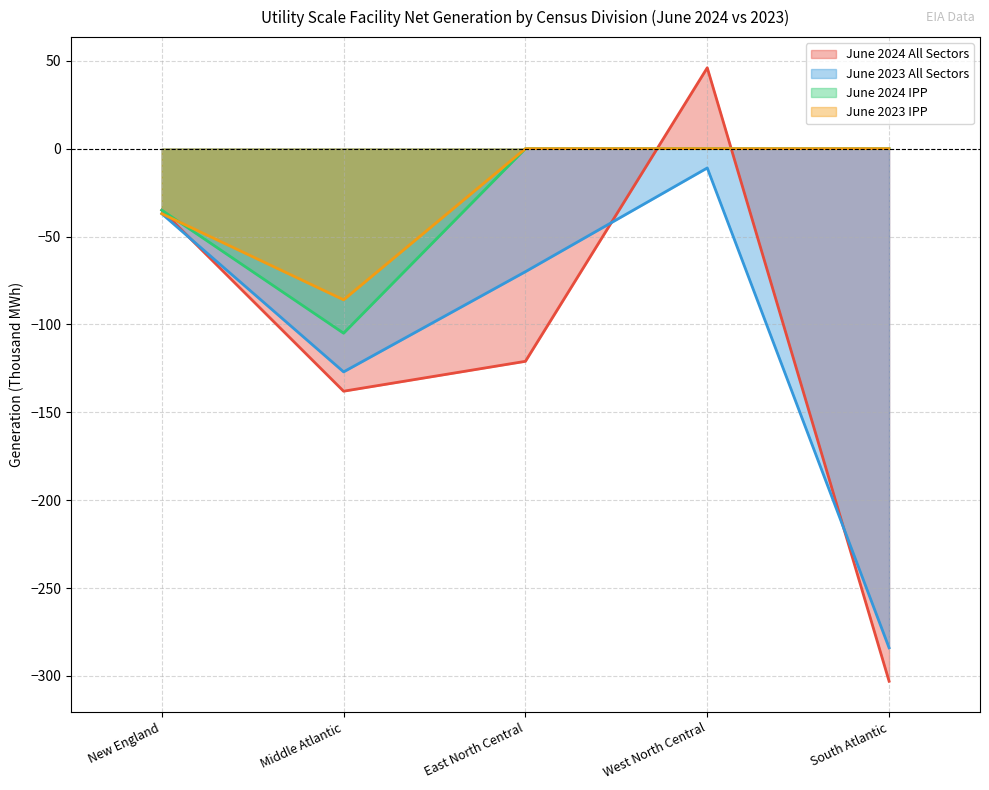

How many intersections are there between June 2024 IPP and June 2023 IPP?

1